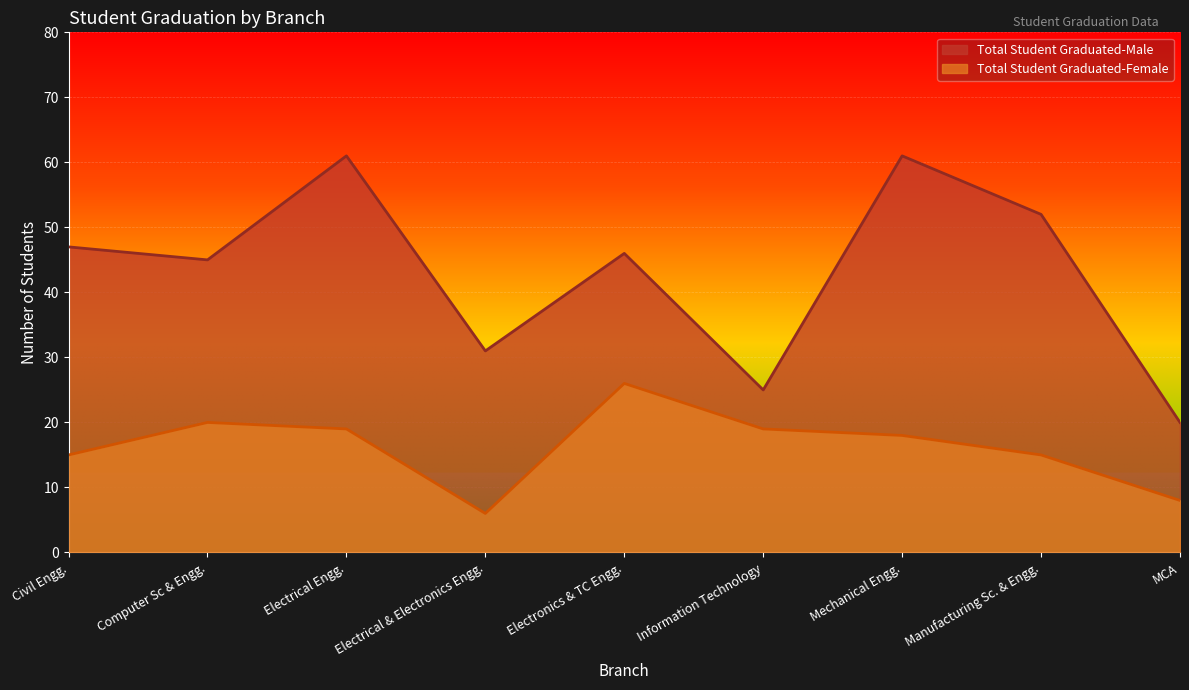

True or false: Total Student Graduated-Female and Total Student Graduated-Male intersect in this chart.

False